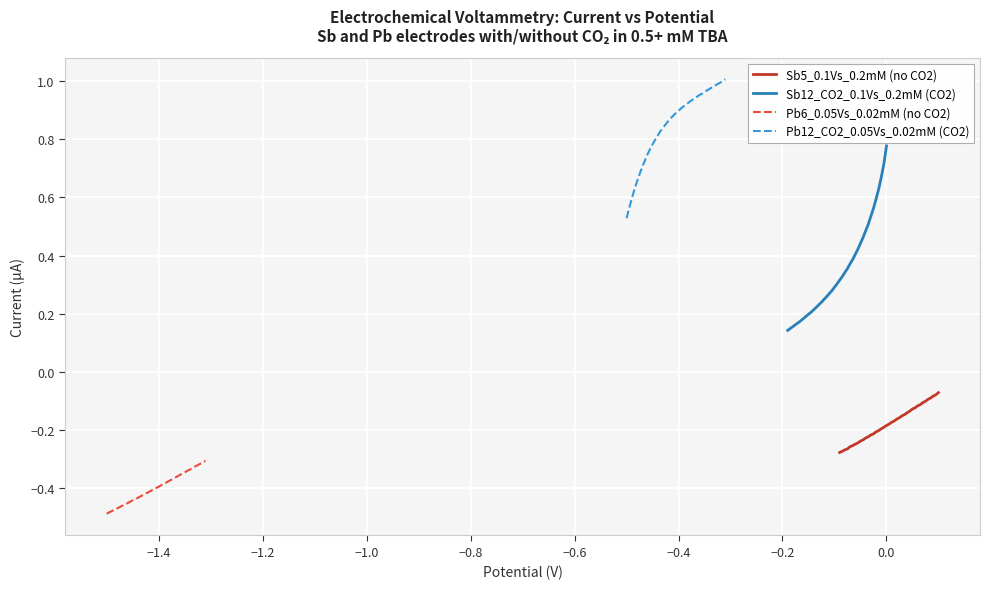

Count the number of categories in the chart.

39